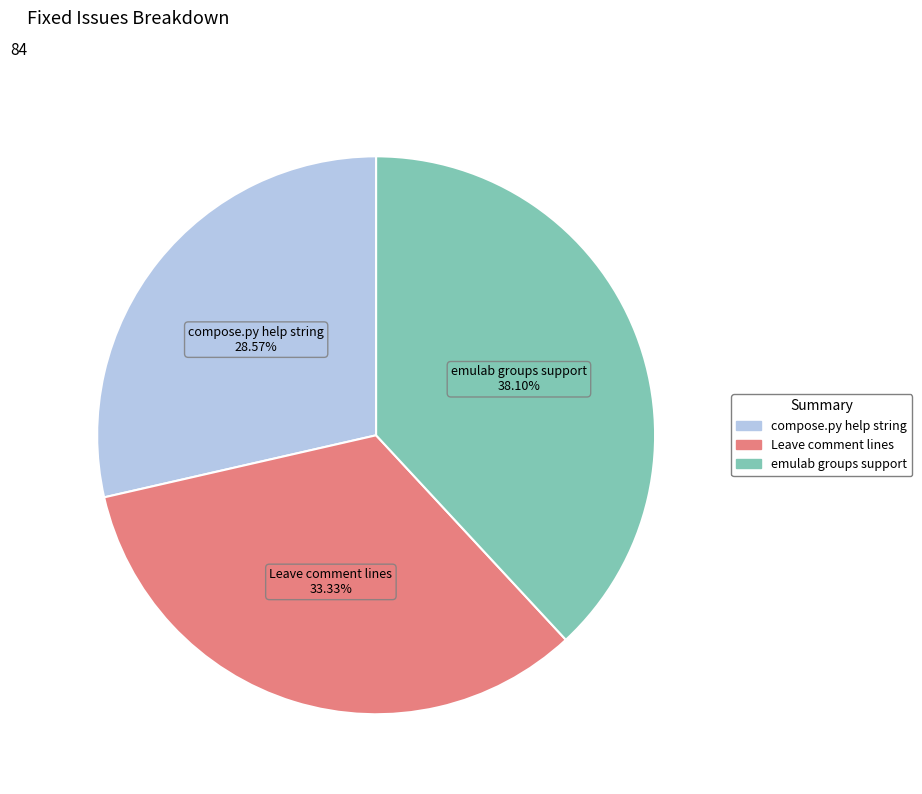

What is the largest slice in the pie chart?

emulab groups support